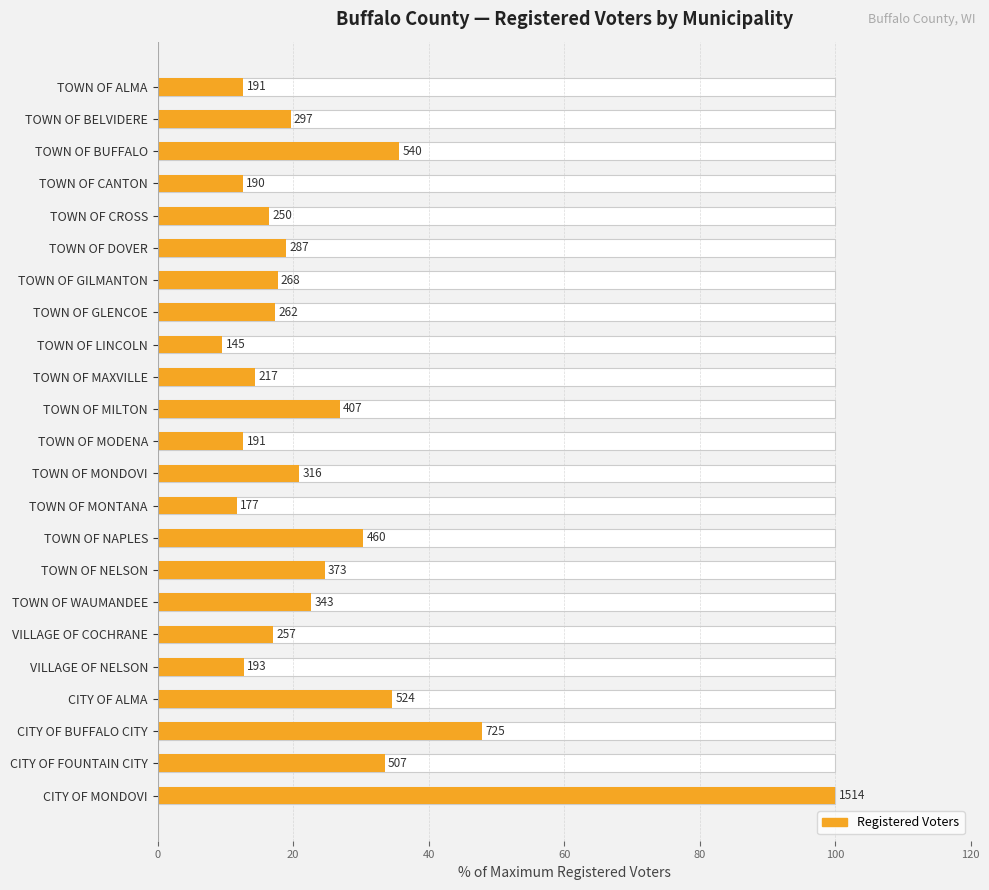

What is the difference between the maximum and minimum values?

90.4